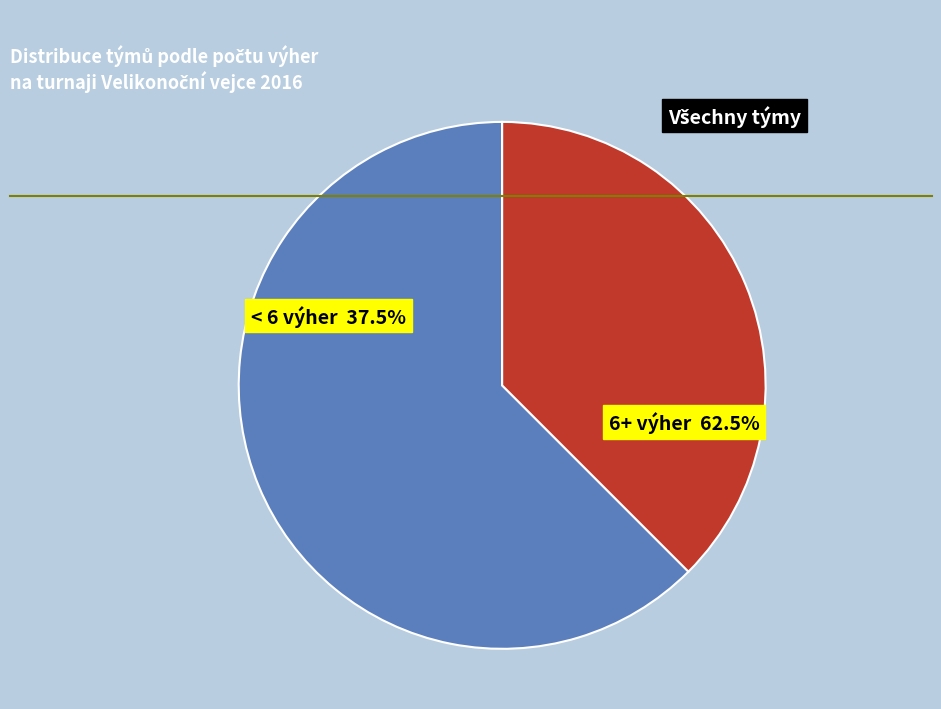

The 5 slice represents 31% of the pie. True or false?

False